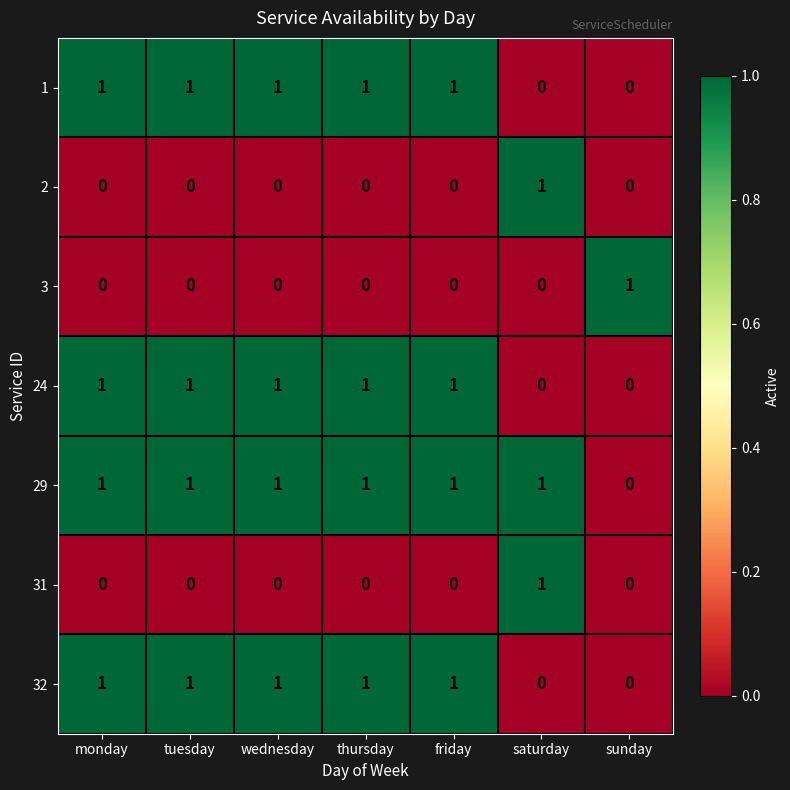

Count the number of data series in this chart.

7